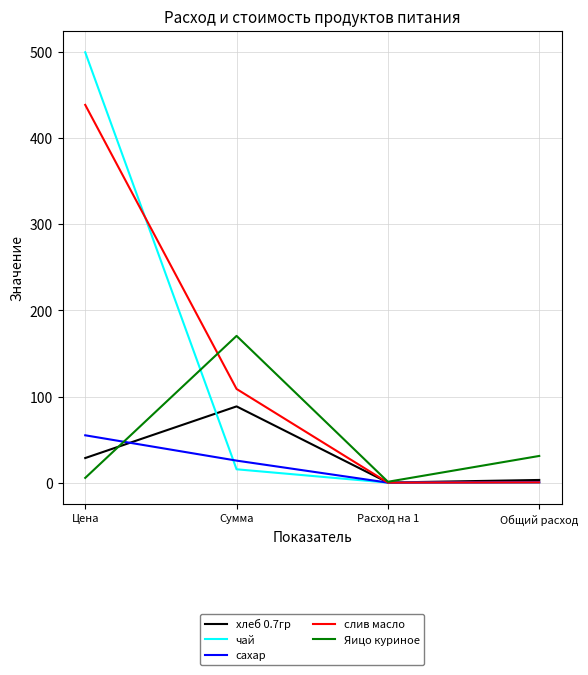

True or false: Яицо куриное and чай cross at least once.

True